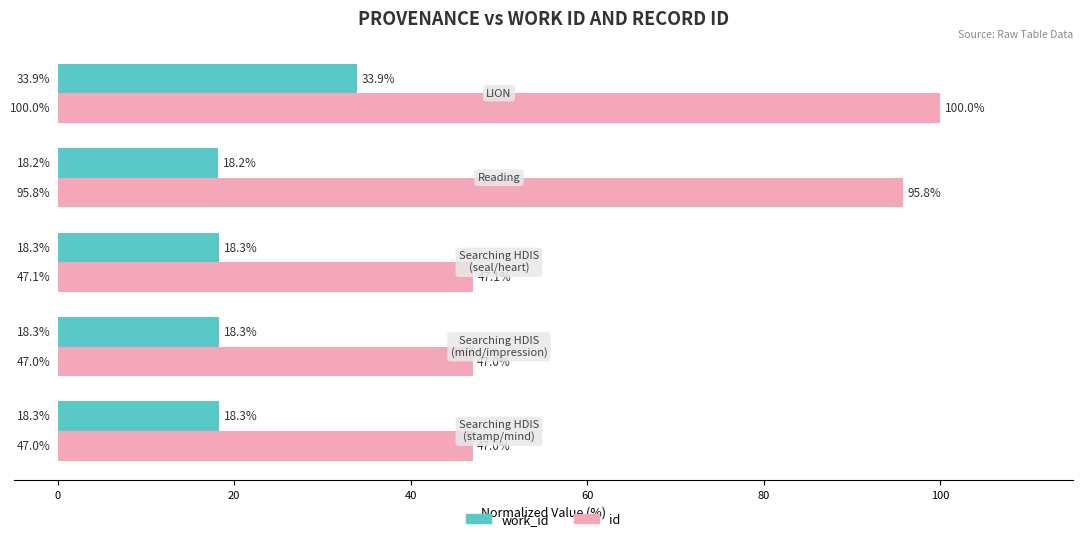

List the series in order of their peak value, highest first.

id, work_id